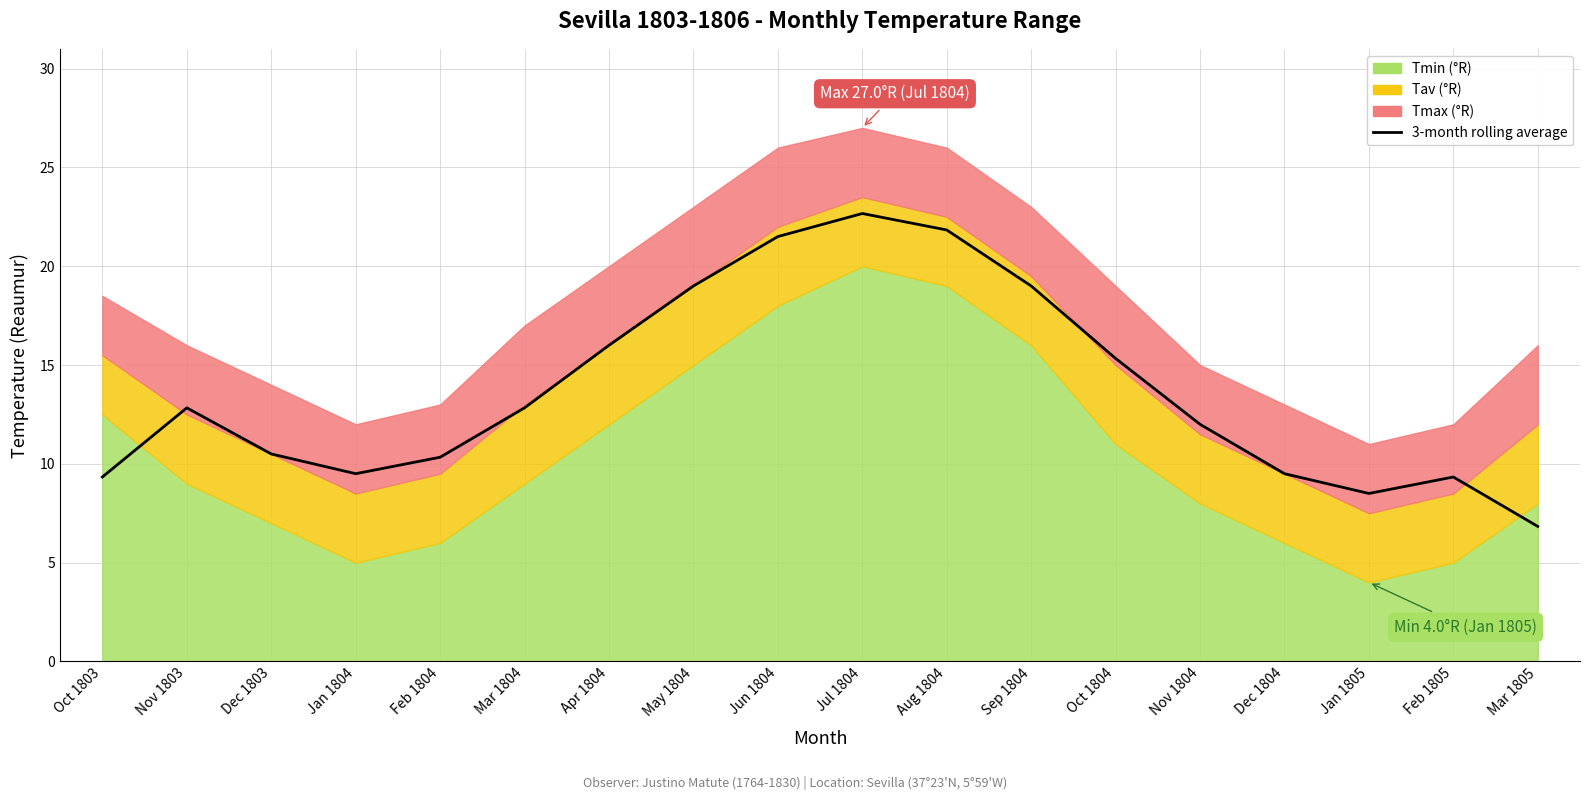

Reading left to right, what are all the values shown in this chart?

9.3	12.8	10.5	9.5	10.3	12.8	16.0	19.0	21.5	22.7	21.8	19.0	15.3	12.0	9.5	8.5	9.3	6.8